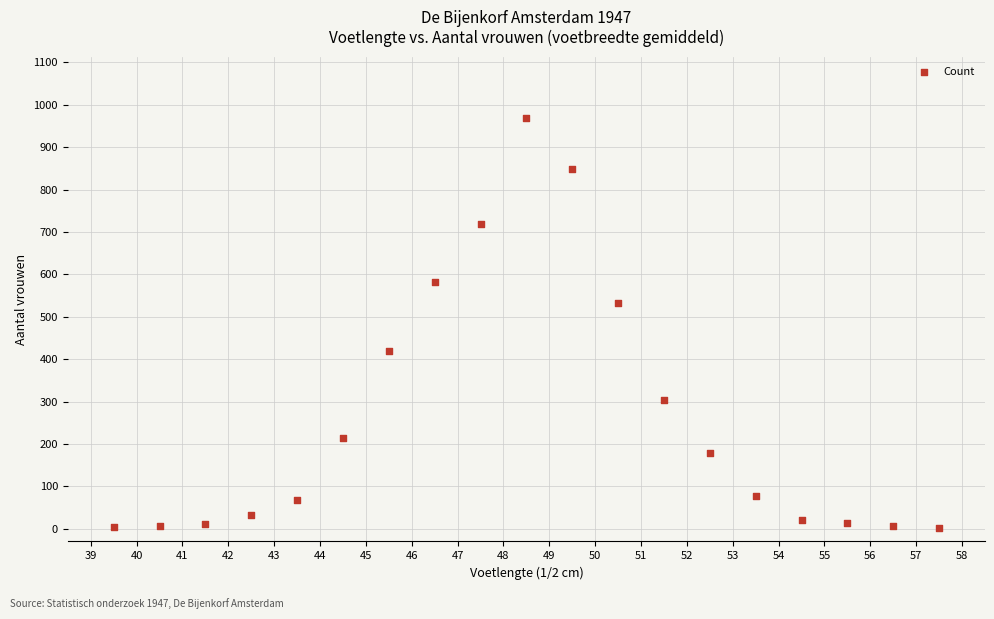

What Y value in the scatter plot is closest to 484?

532